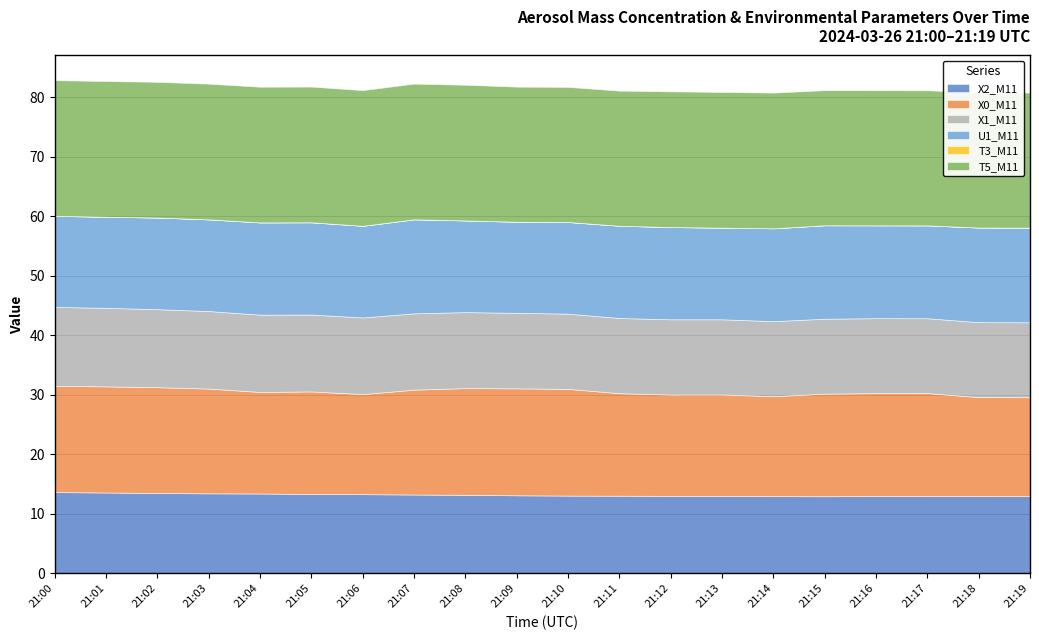

True or false: X1_M11 and U1_M11 intersect in this chart.

False